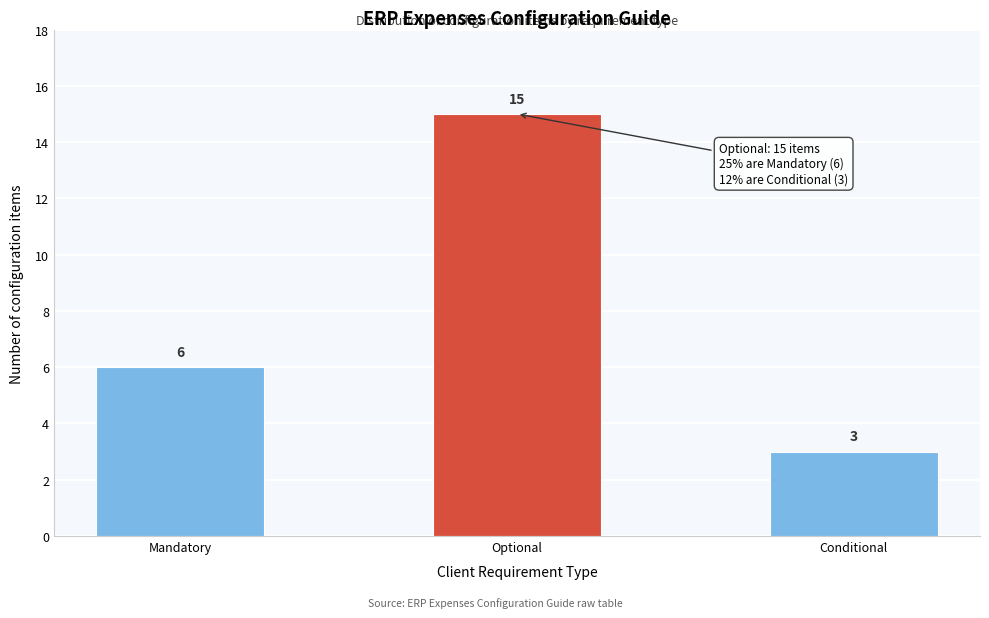

Reading left to right, list all the values displayed in this chart.

Mandatory=6	Optional=15	Conditional=3